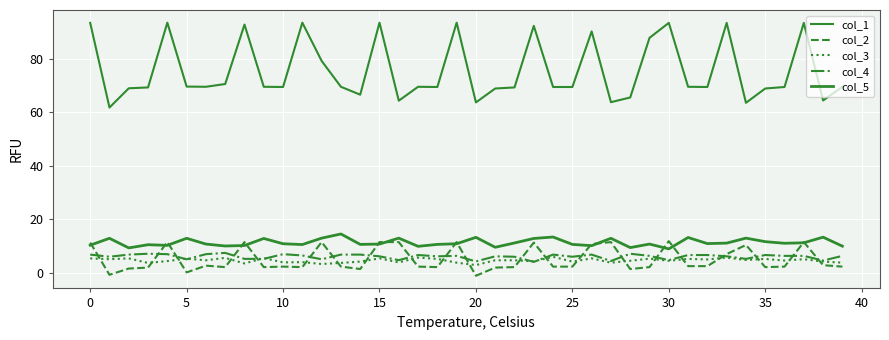

How many distinct data groups are displayed?

5